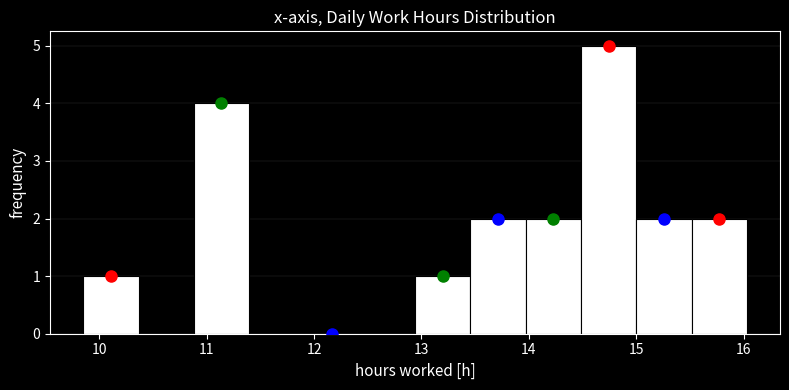

Reading left to right, list every bar in this chart as the range it spans on the x-axis followed by its height. Neither the bar edges nor the heights are printed on the chart, so give them approximately, as read against the axes.

9.9 to 10.4: 1
10.4 to 10.9: 0
10.9 to 11.4: 4
11.4 to 11.9: 0
11.9 to 12.4: 0
12.4 to 12.9: 0
12.9 to 13.5: 1
13.5 to 14.0: 2
14.0 to 14.5: 2
14.5 to 15.0: 5
15.0 to 15.5: 2
15.5 to 16.0: 2